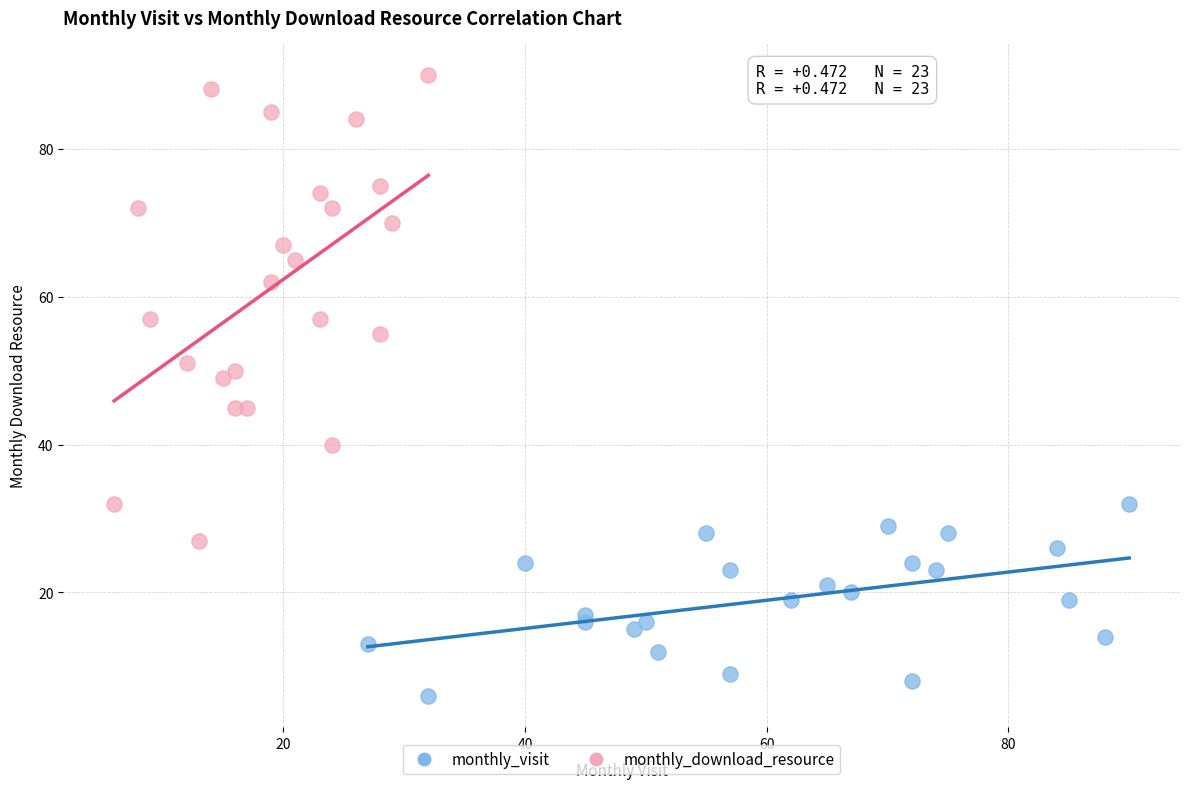

Which series reaches the maximum Y coordinate?

monthly_download_resource